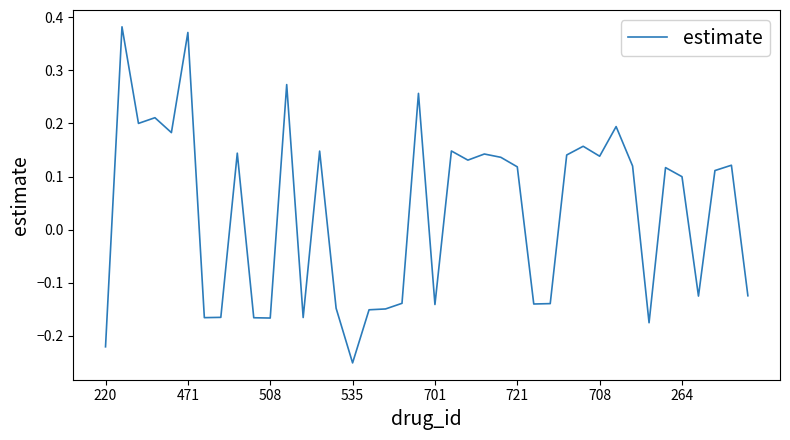

What is the difference between the maximum and minimum values?

0.6